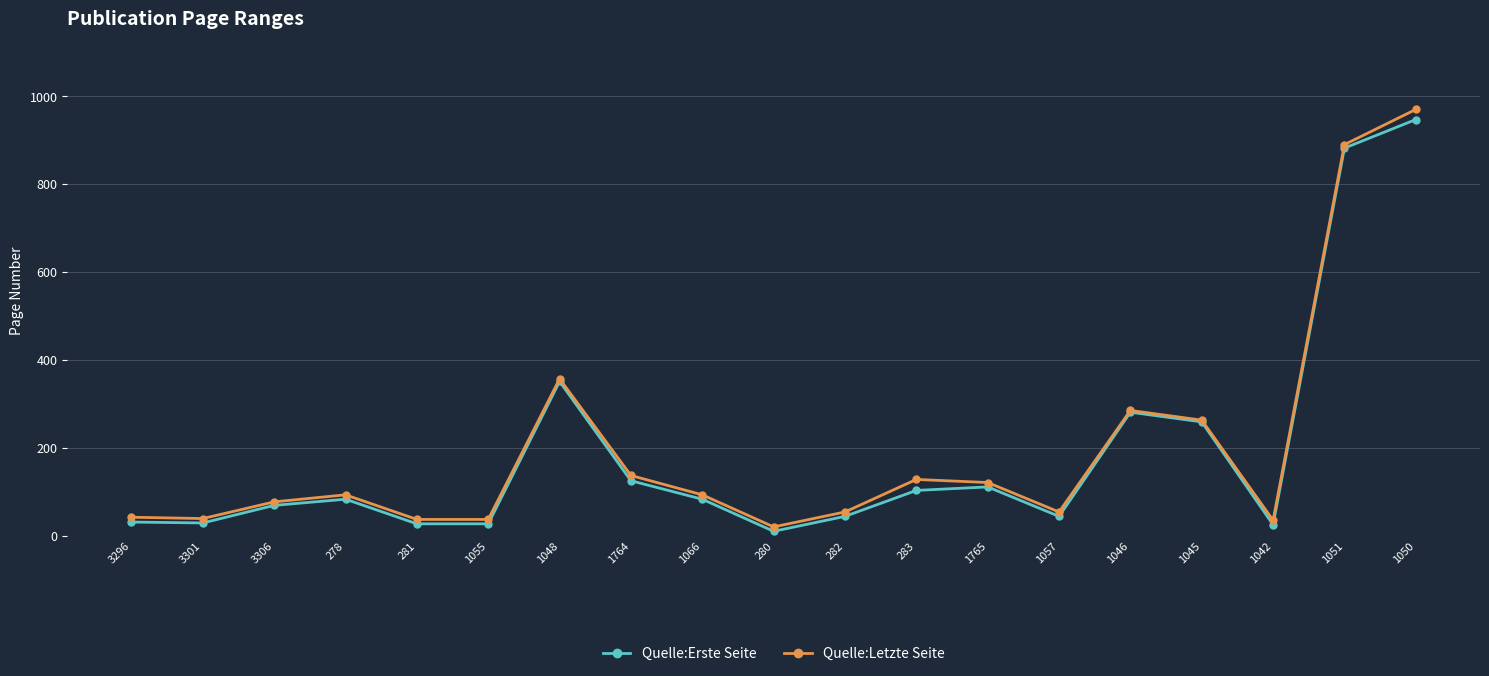

The value of Quelle:Erste Seite at 1046 is 281. True or false?

True